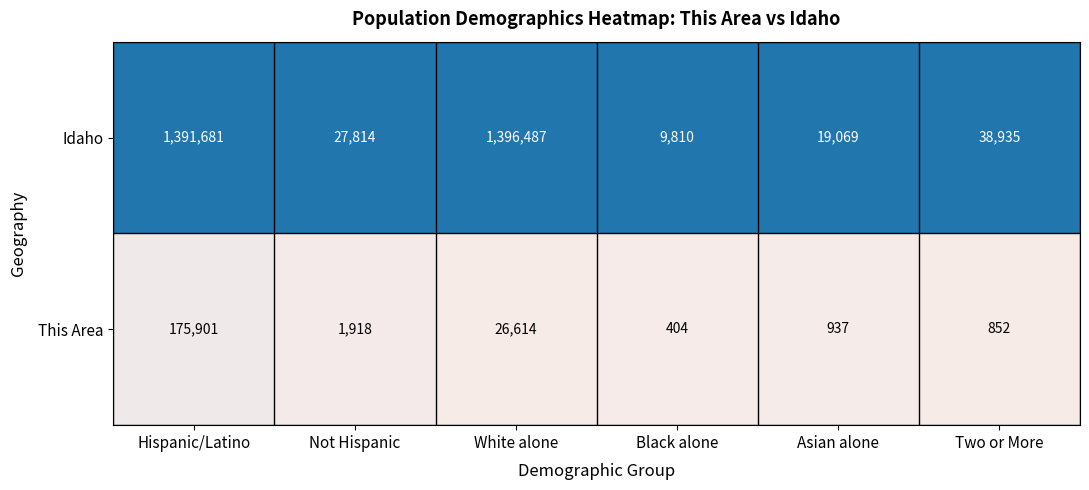

Which series changed the most between Not Hispanic and Two or More?

Idaho